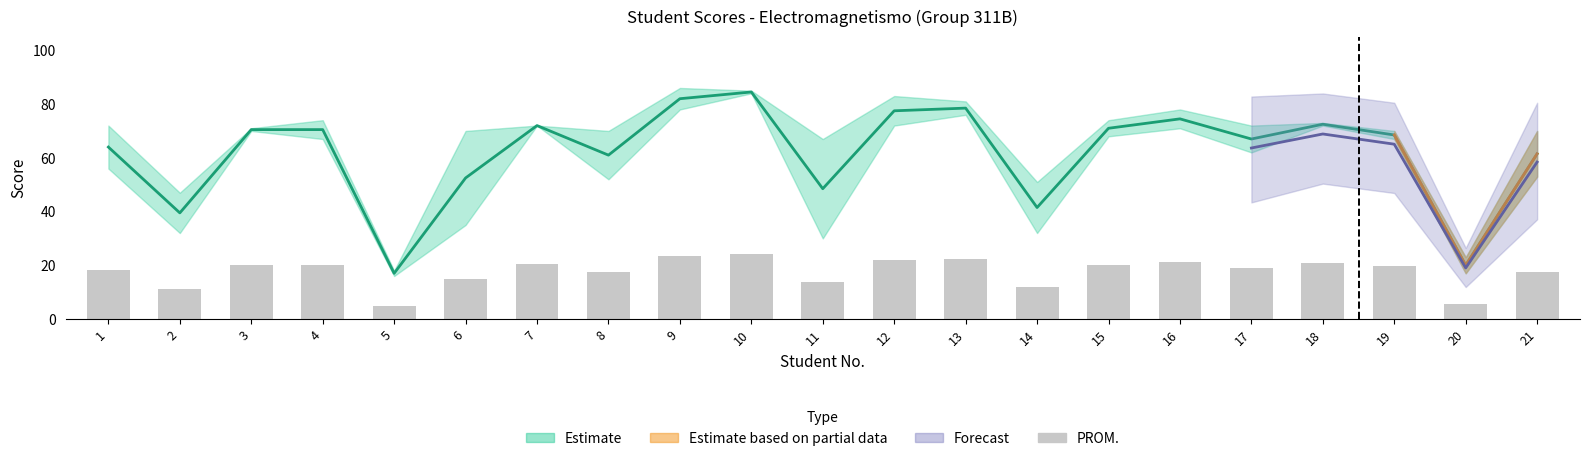

True or false: the data shows 29.3 at 7.

False